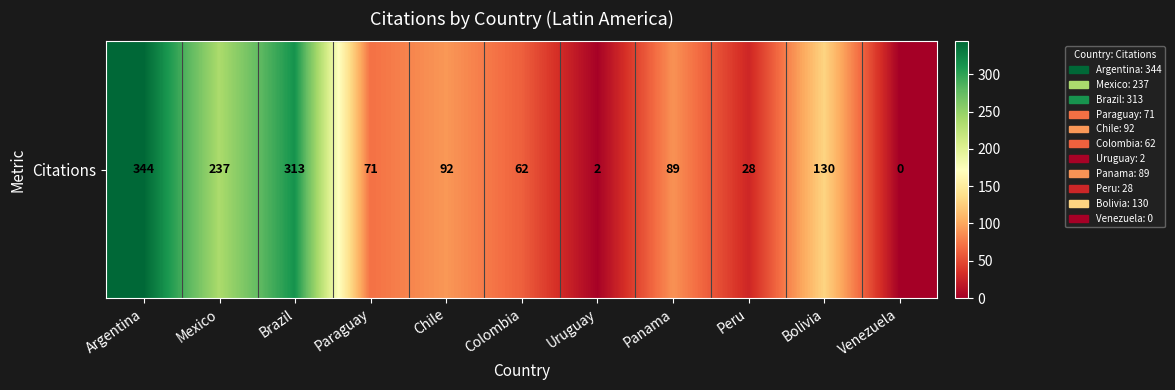

At which label does the data first exceed 89?

Argentina